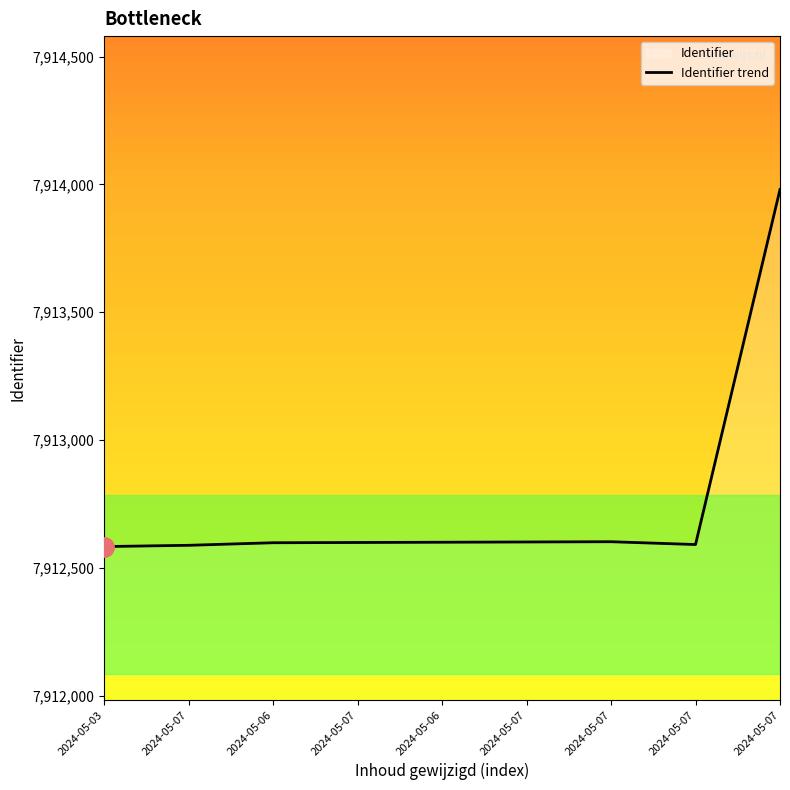

What is the difference between the values at 2024-05-07 and 2024-05-06?

1